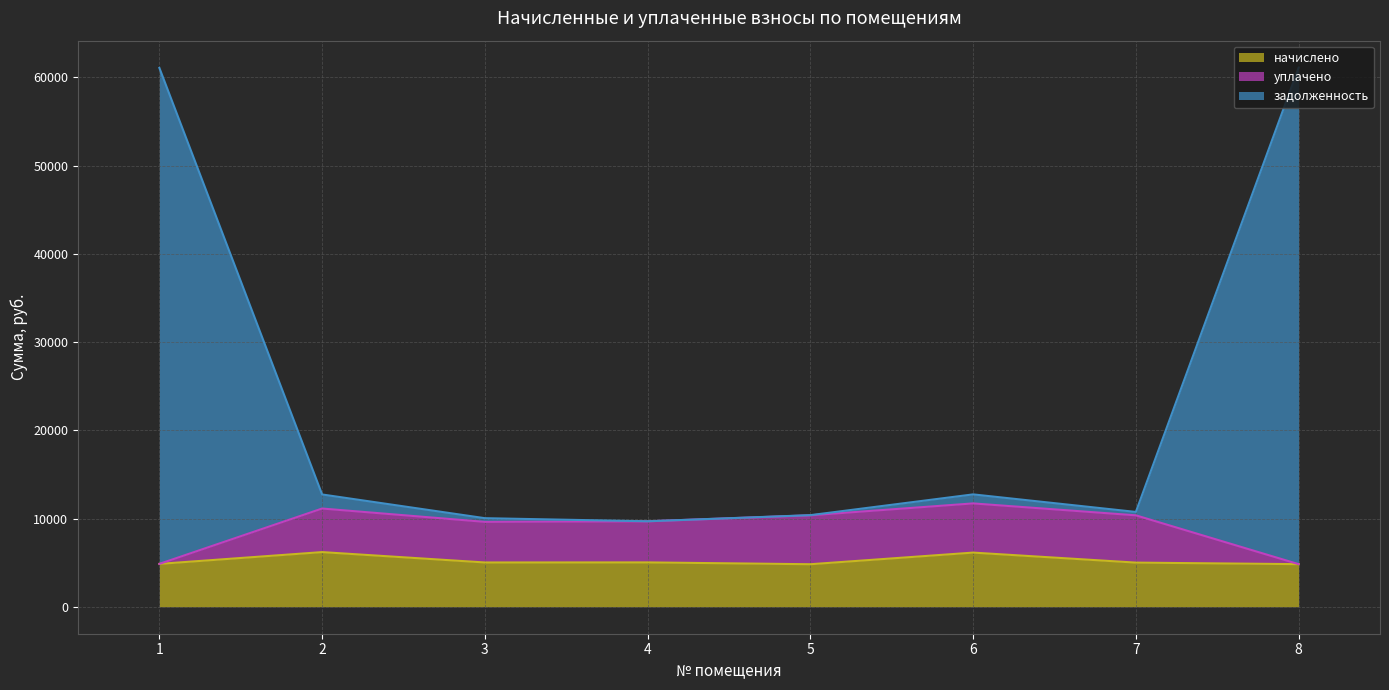

How many data points in начислено are above 5019?

3